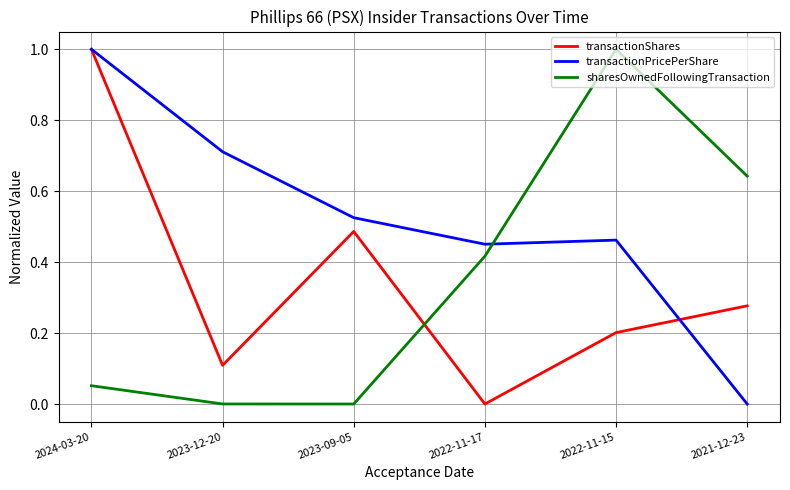

Count the number of data series in this chart.

3